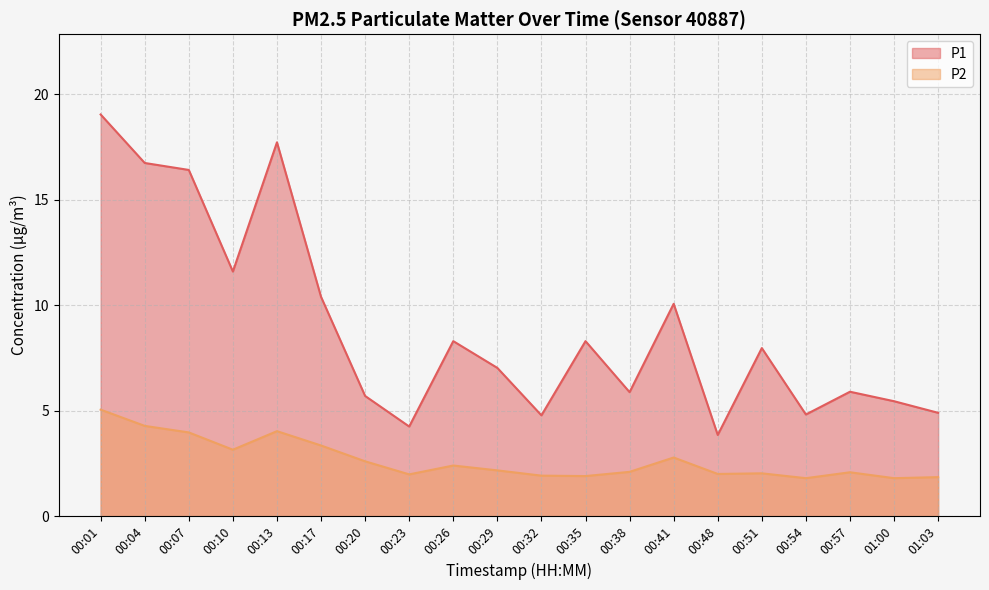

List the series in order of their peak value, lowest first.

P2, P1